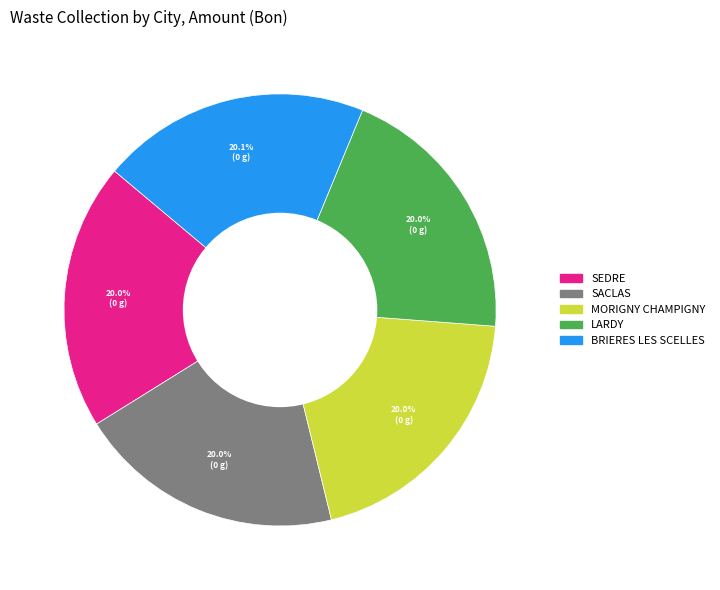

Does LARDY account for over 50% of the chart?

No